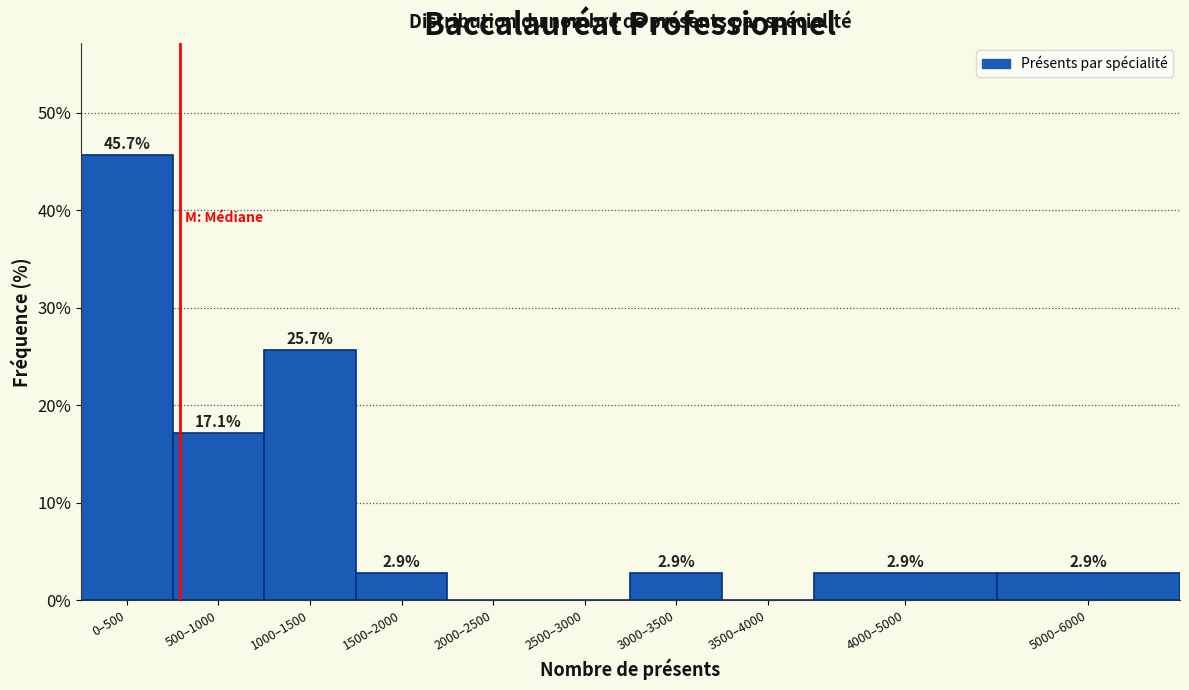

Reading left to right, list all the values displayed in this chart.

0–500=45.7	500–1000=17.1	1000–1500=25.7	1500–2000=2.9	2000–2500=0.0	2500–3000=0.0	3000–3500=2.9	3500–4000=0.0	4000–5000=2.9	5000–6000=2.9